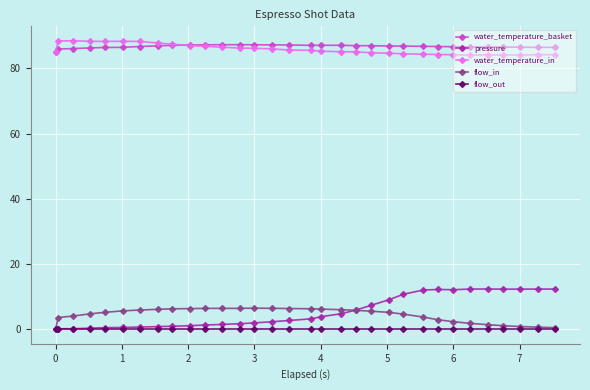

How many lines are shown in the chart?

5